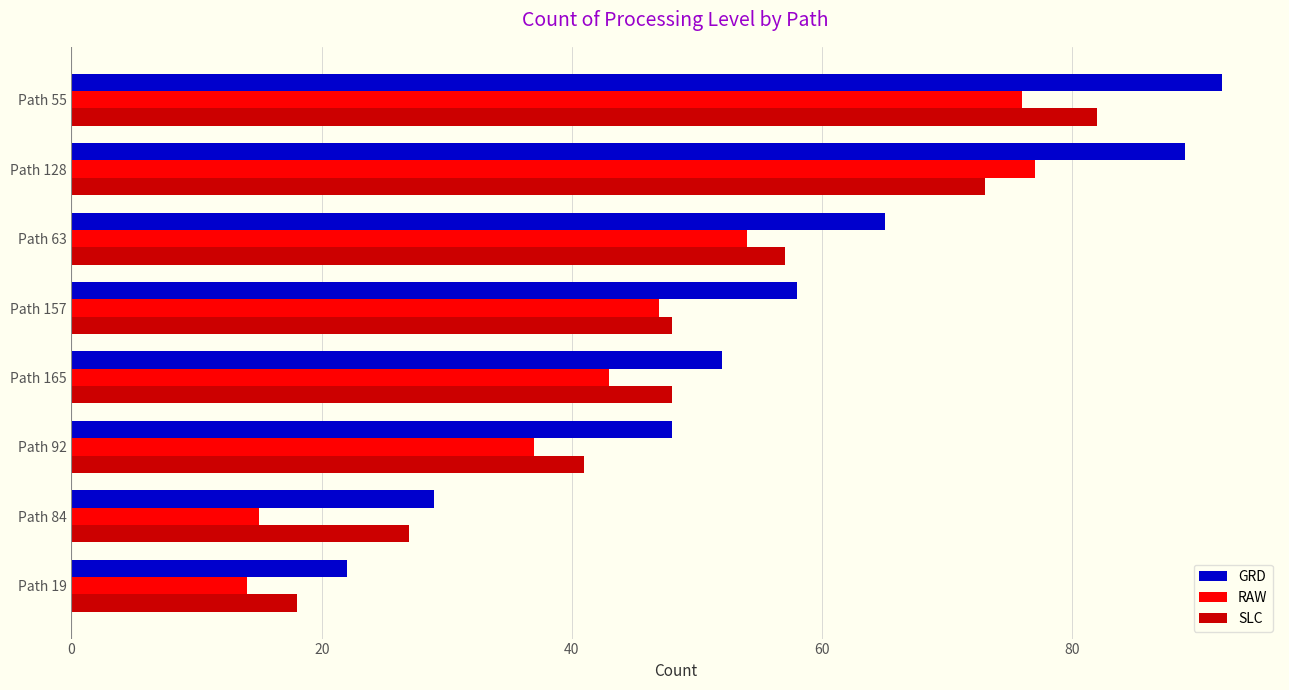

Rank the categories by RAW value from lowest to highest.

Path 19, Path 84, Path 92, Path 165, Path 157, Path 63, Path 55, Path 128